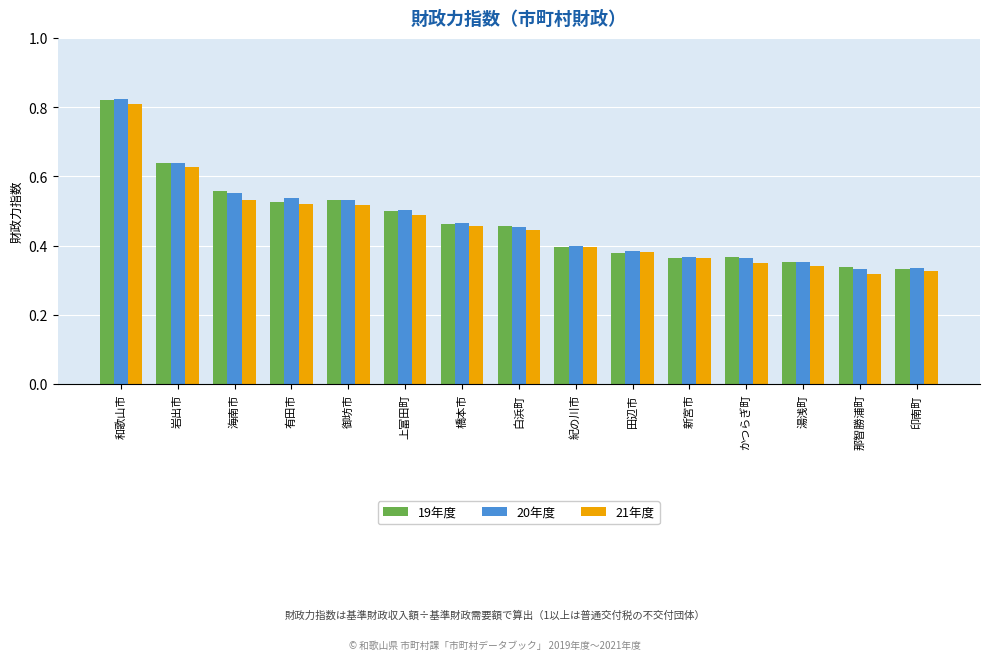

True or false: 20年度 has a value of 0.6 at かつらぎ町.

False